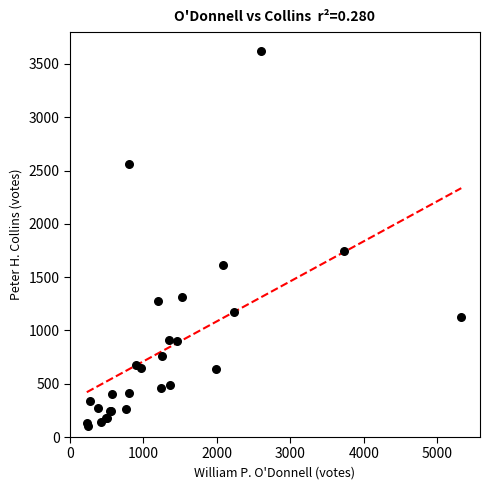

What Y value in the scatter plot is closest to 1864?

1743